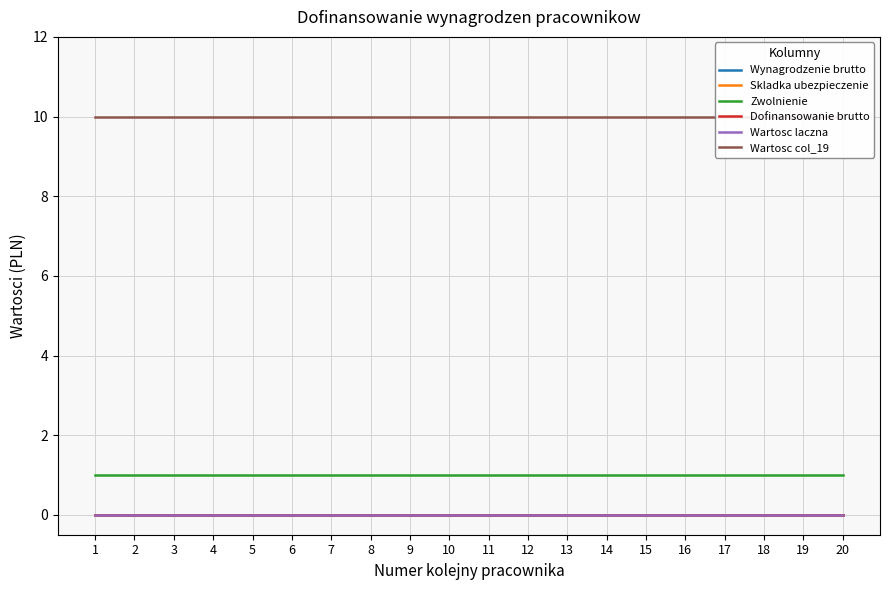

Does the chart have visible grid lines?

Yes